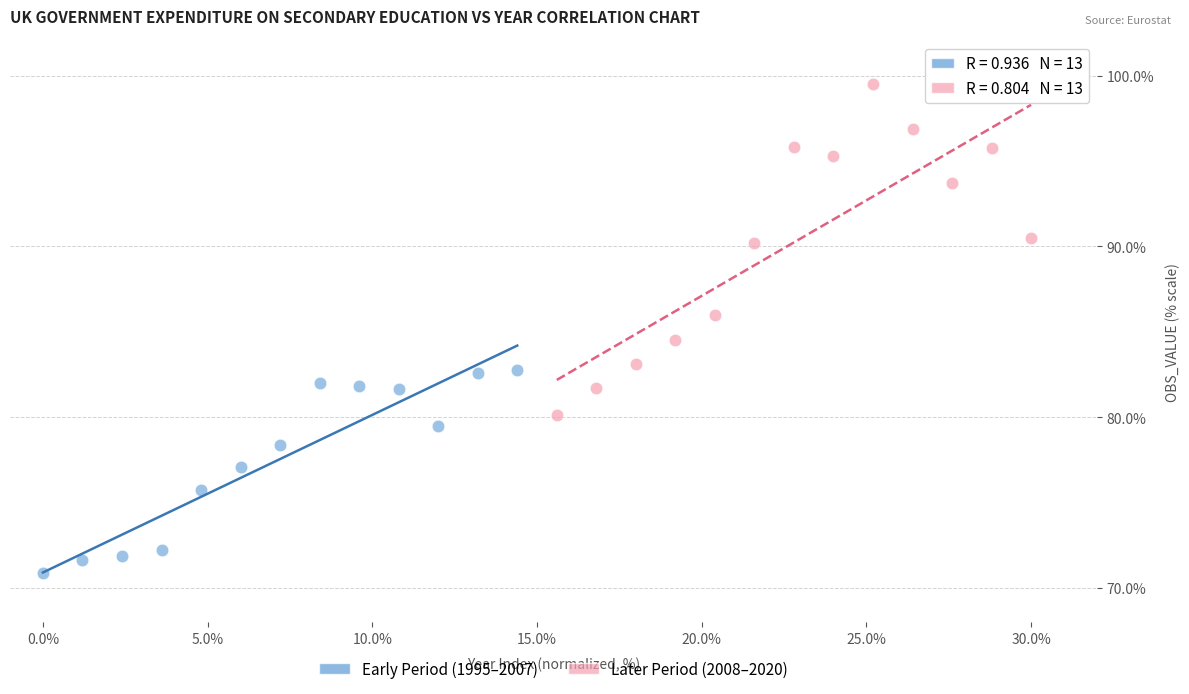

Which series has the widest spread of Y values?

Later Period (2008–2020)